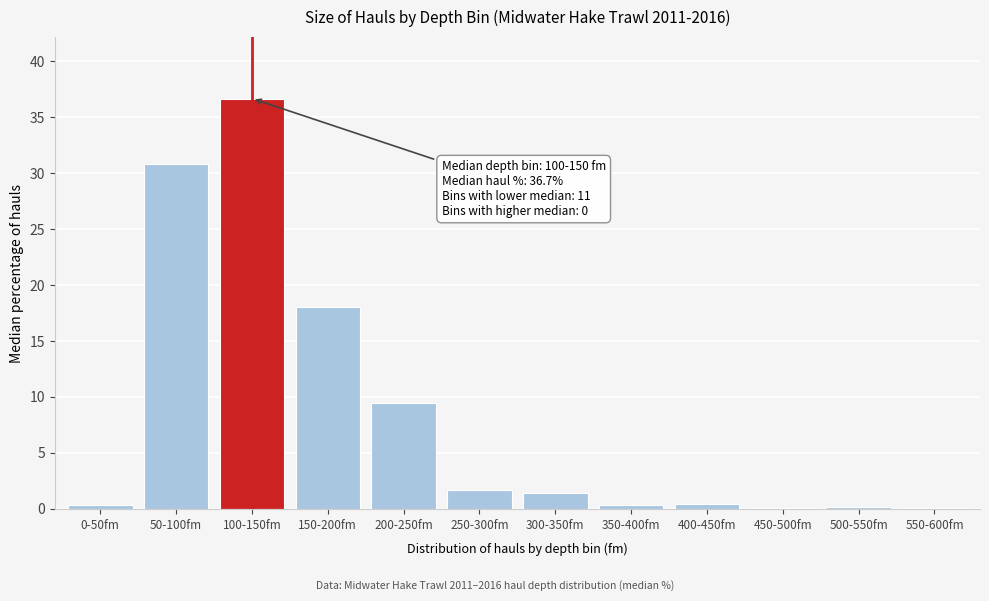

Is it true that the value at 150-200fm is 18.0?

True